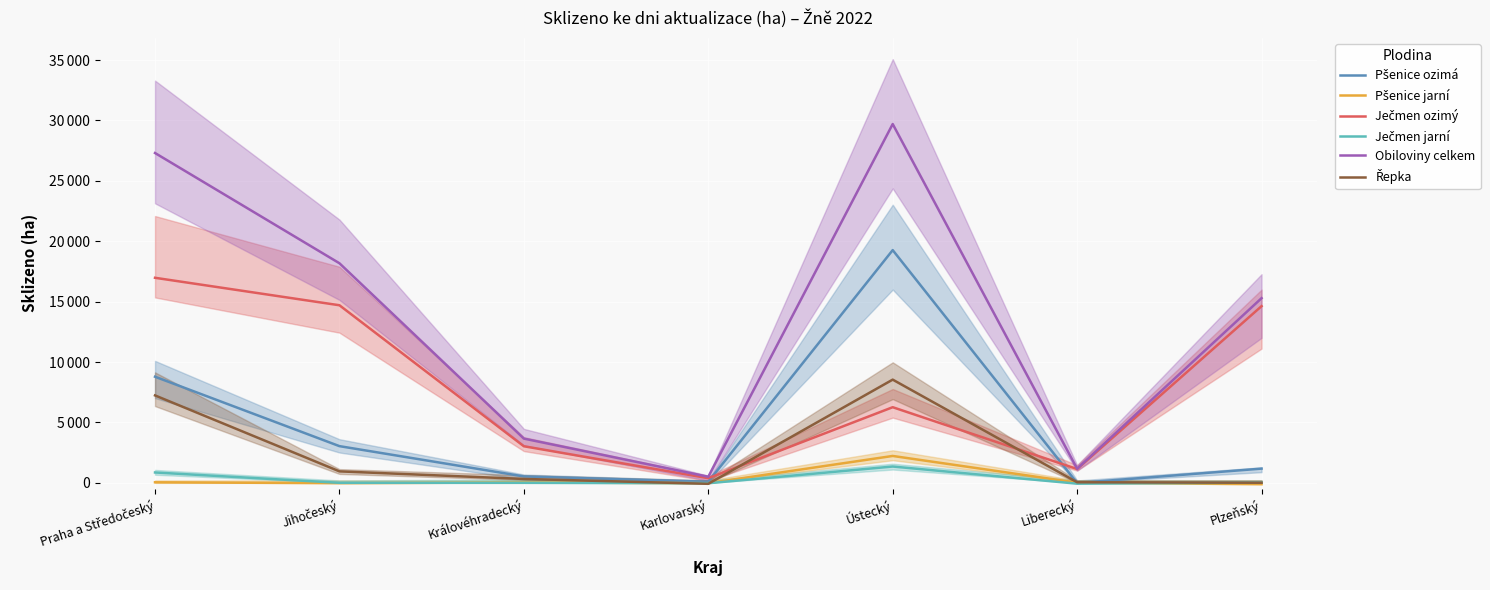

At Královéhradecký, list the series in order from largest to smallest.

Obiloviny celkem, Ječmen ozimý, Pšenice ozimá, Řepka, Pšenice jarní, Ječmen jarní